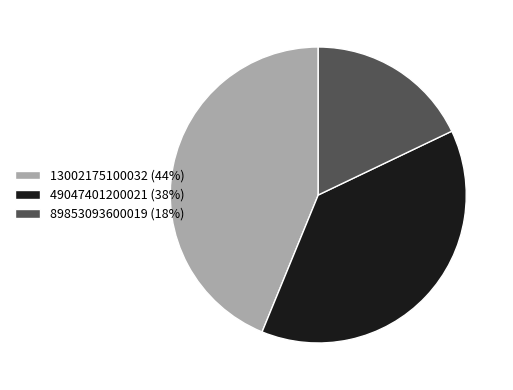

Count the number of slices in the pie.

3